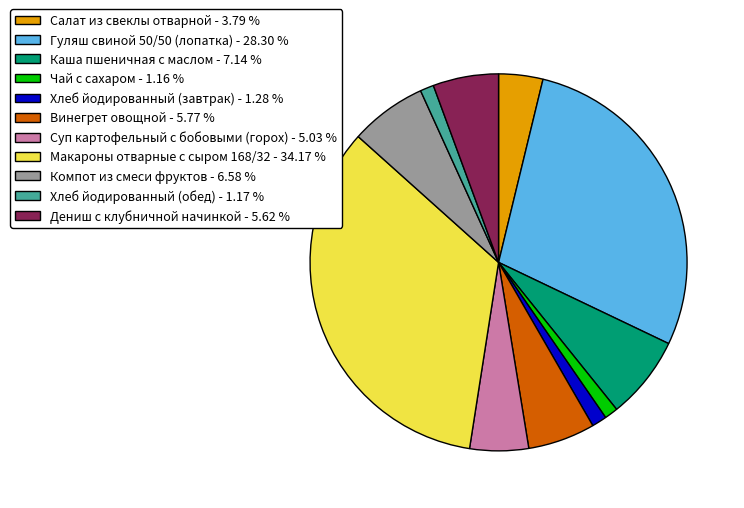

Count the number of slices in the pie.

11